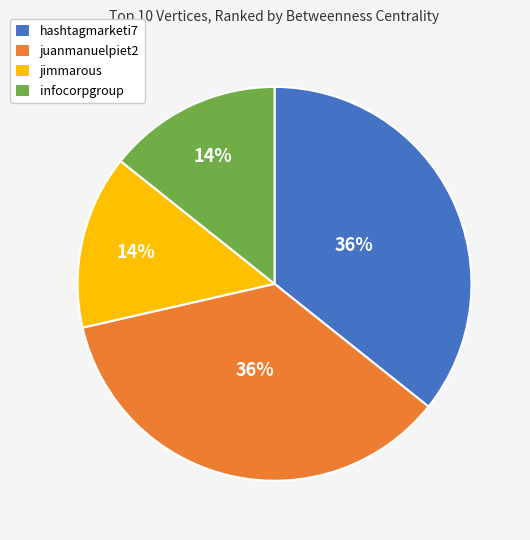

Which has a higher value, juanmanuelpiet2 or infocorpgroup?

juanmanuelpiet2